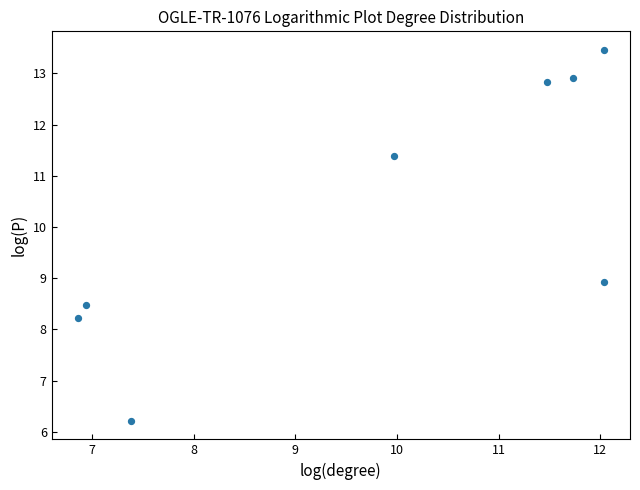

What is the range of X values (max minus min)?

5.2